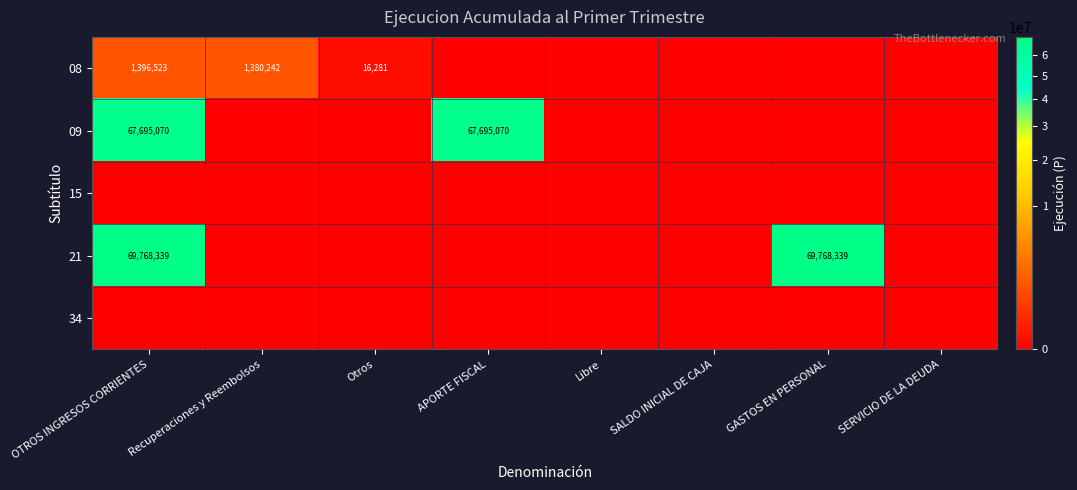

What is the difference between the maximum and second lowest values in the 08 series?

1396523